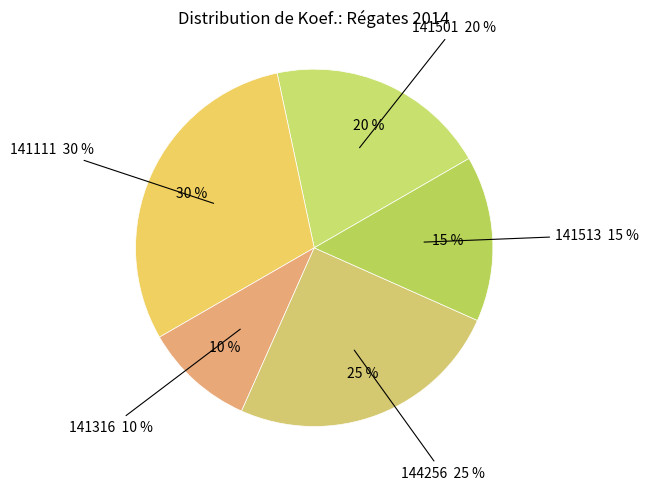

To the nearest percent, what is the difference between the 144256 and 141111 slice percentages?

5%